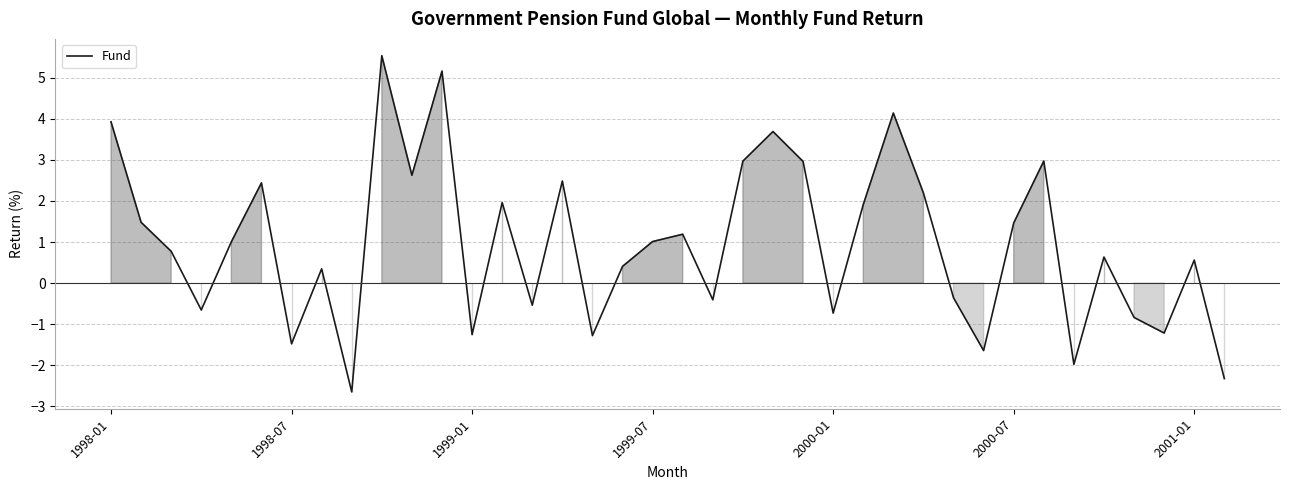

What is the difference between the maximum and minimum values?

8.2